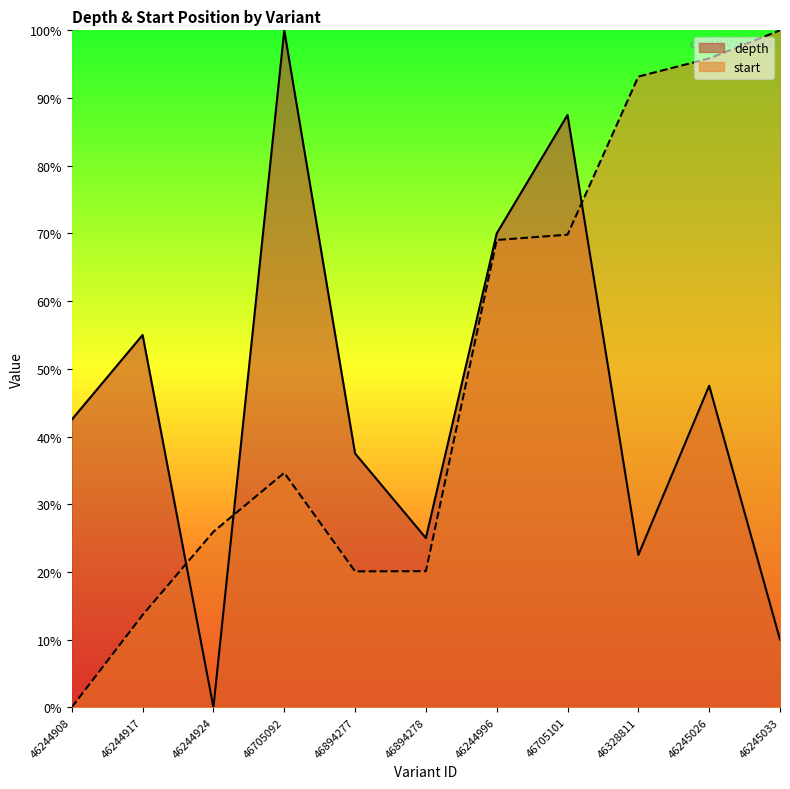

Rank the series at 46328811 from highest to lowest value.

start, depth